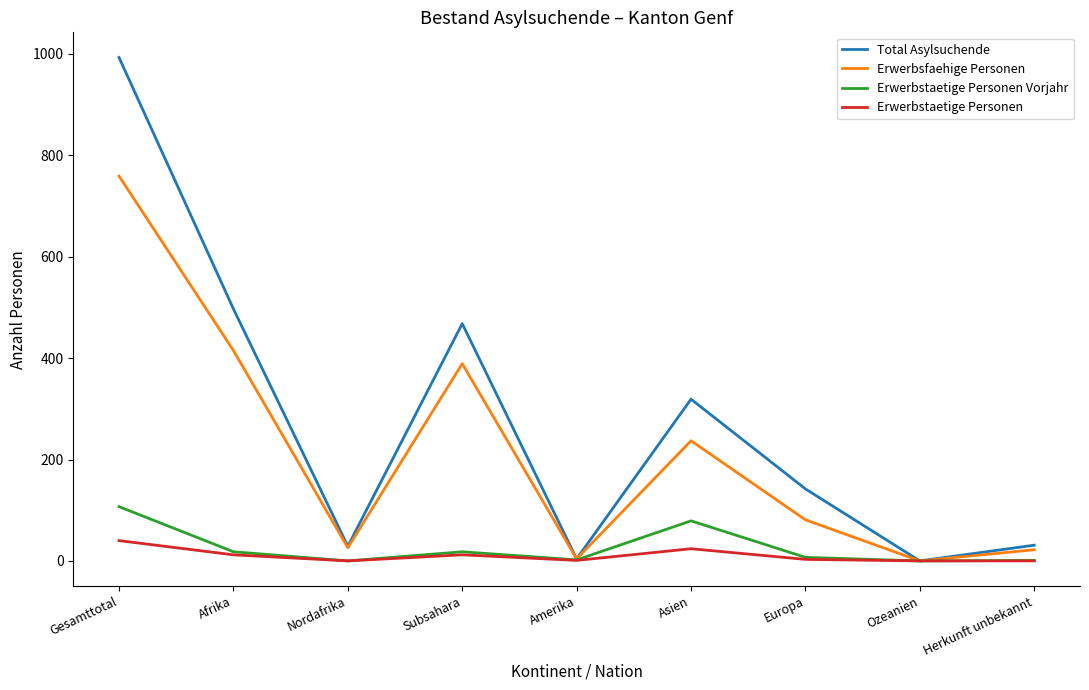

What are all the series names shown in the legend?

Total Asylsuchende, Erwerbsfaehige Personen, Erwerbstaetige Personen Vorjahr, Erwerbstaetige Personen